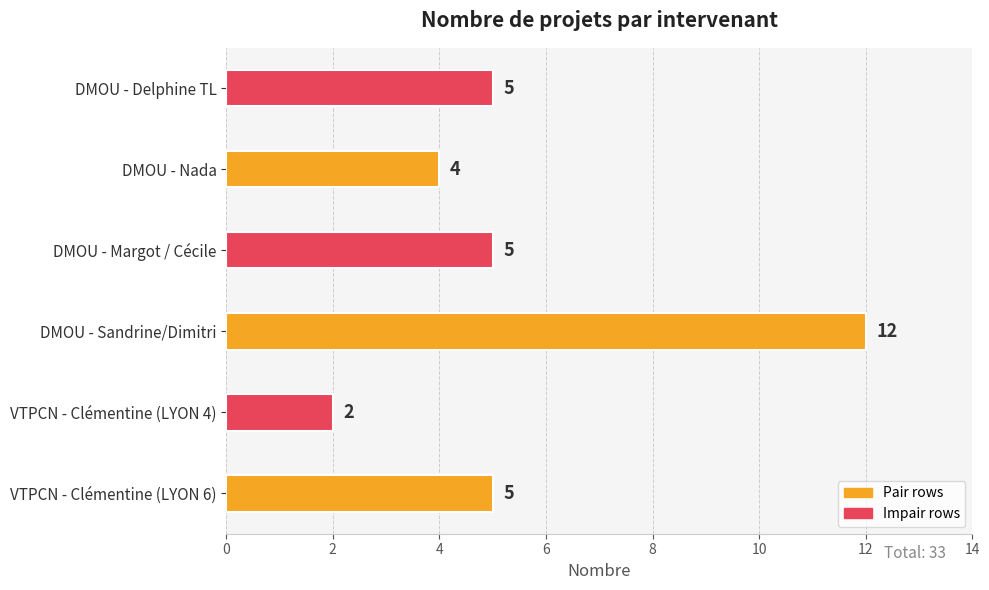

Are the bars grouped side by side (vs. stacked)?

No